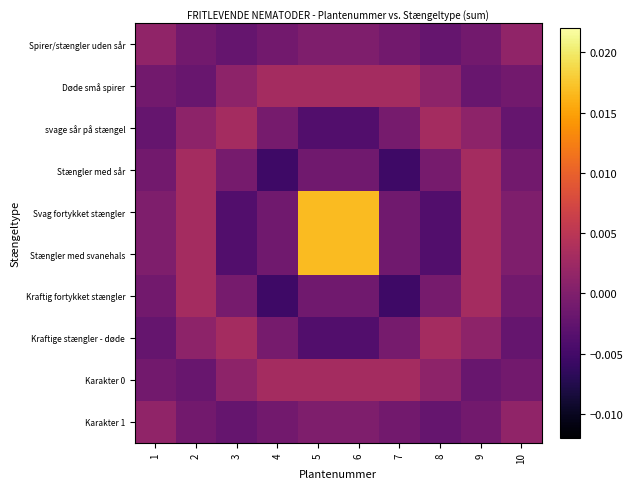

At which category does the chart reach its peak across all series?

5